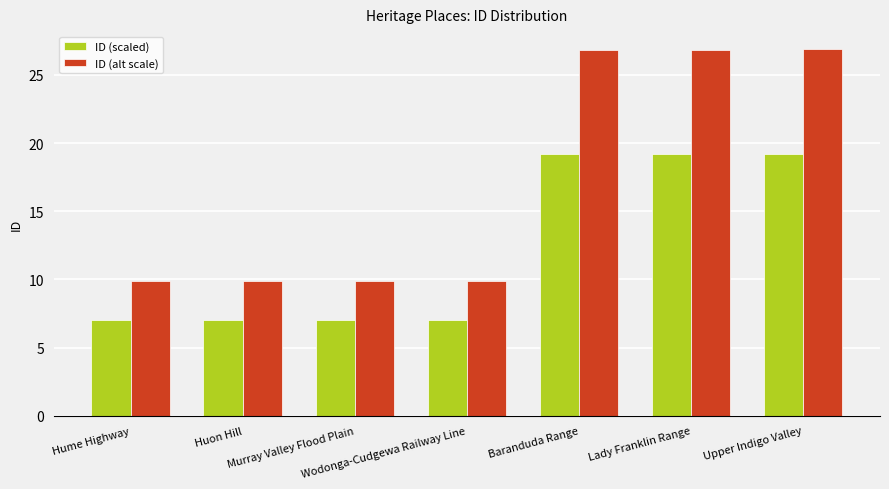

What value does the ID (scaled) series have at Wodonga-Cudgewa Railway Line?

7.0